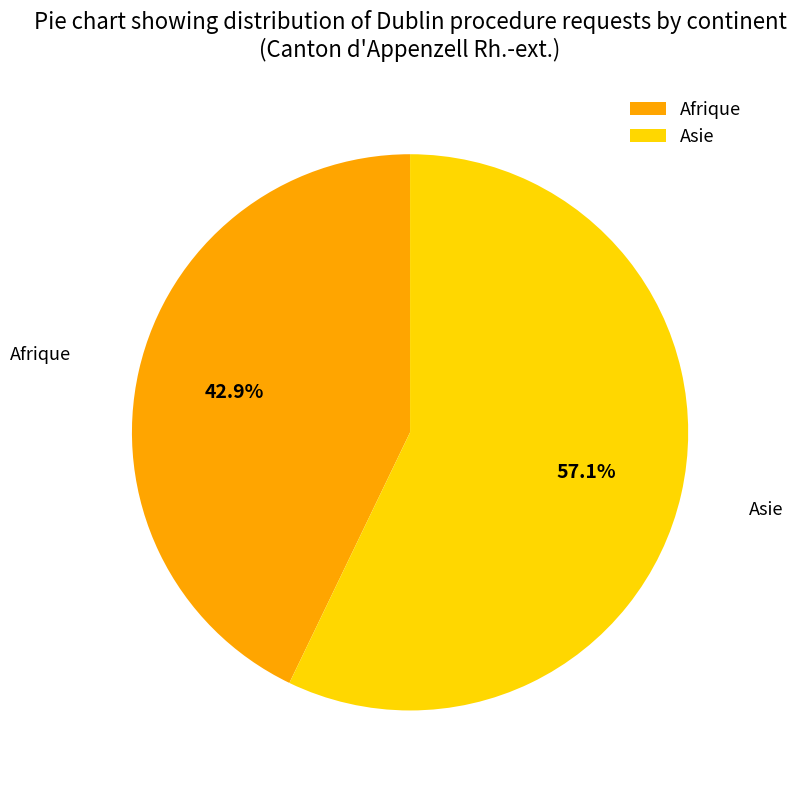

The Afrique slice represents 43% of the pie. True or false?

True